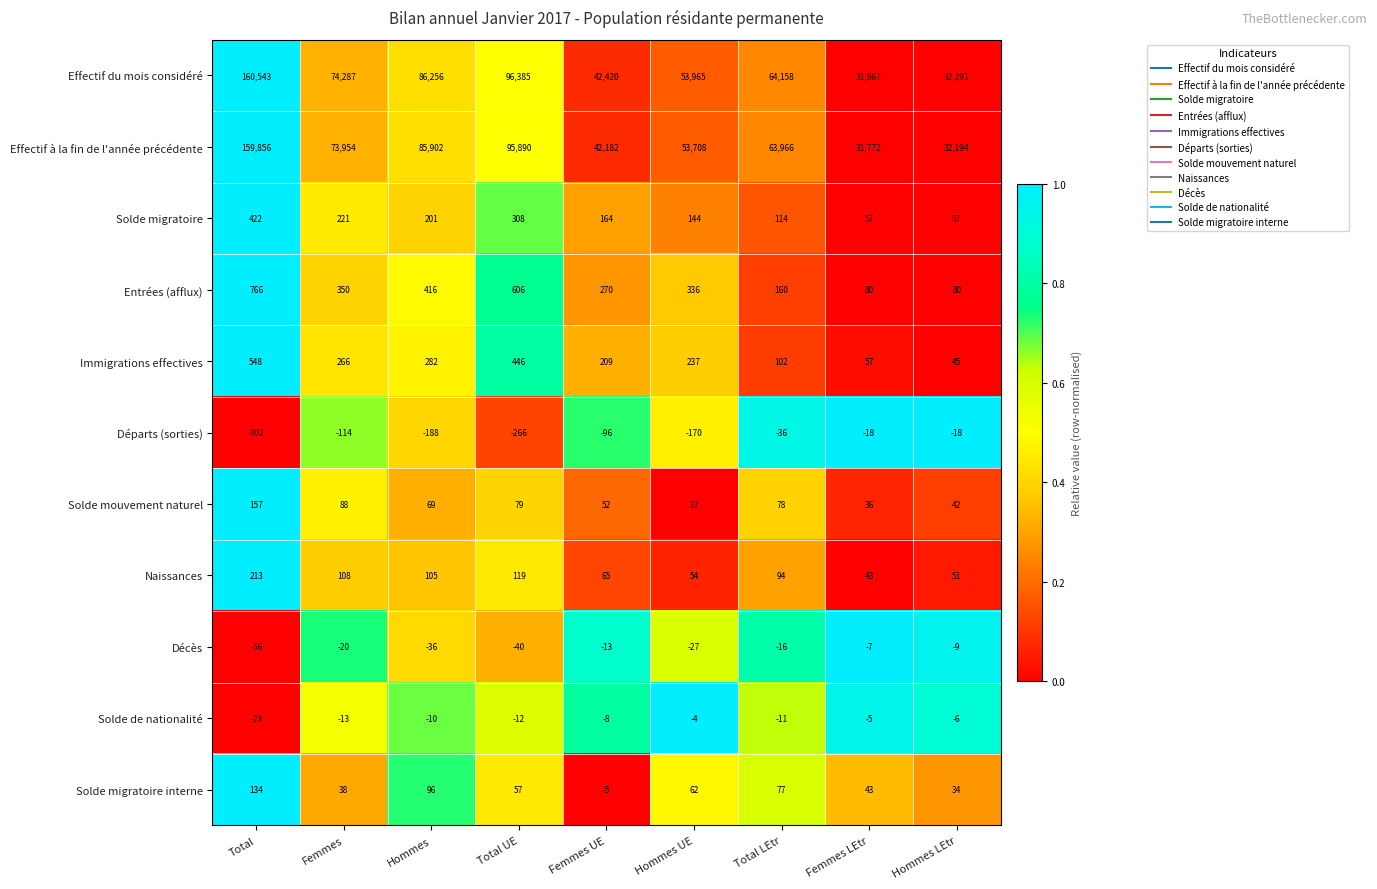

How many data points does each series have?

9